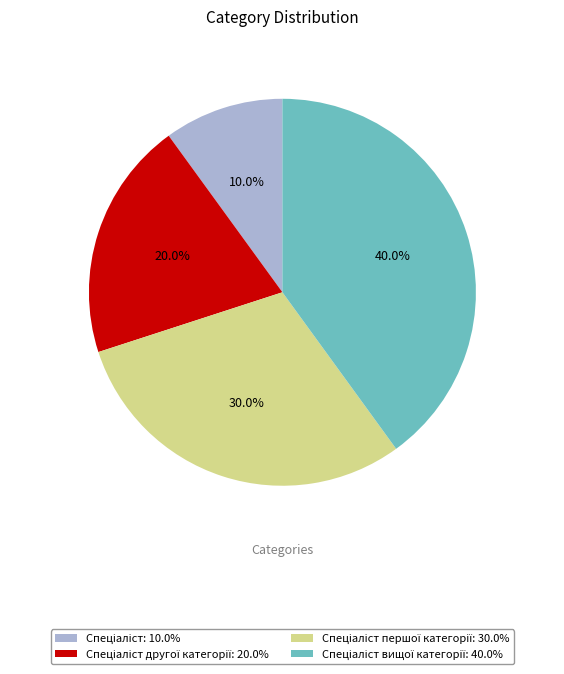

Does any single category account for the majority?

No